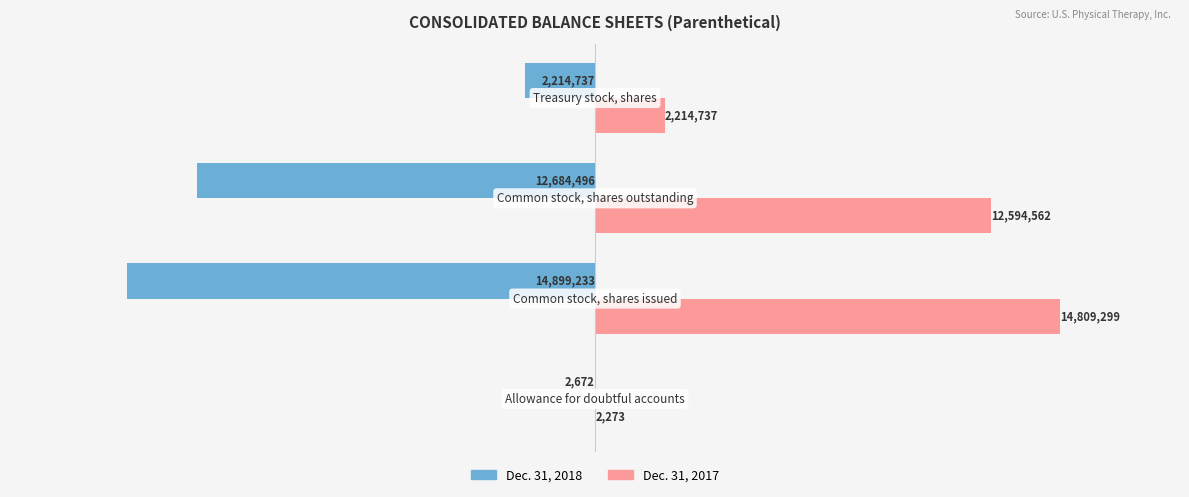

Which series has the largest total across all categories?

Dec. 31, 2017